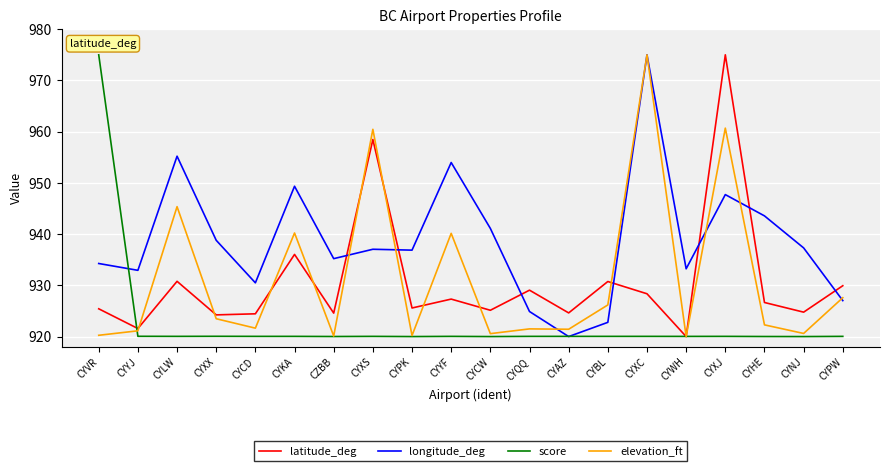

What is the sum of all longitude_deg values?

18776.7